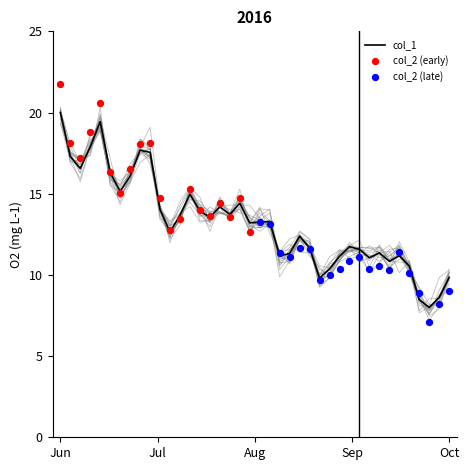

What is the highest value of the col_1 series?

20.0